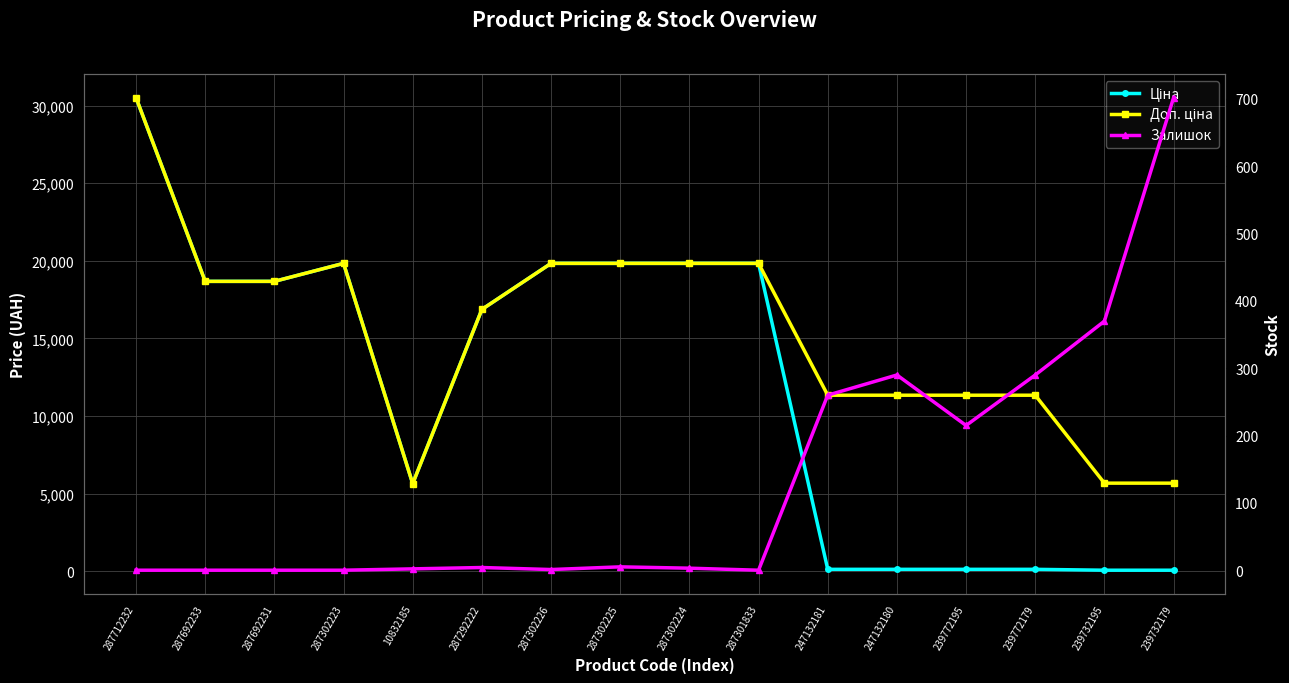

How many times do Ціна and Залишок cross each other?

1